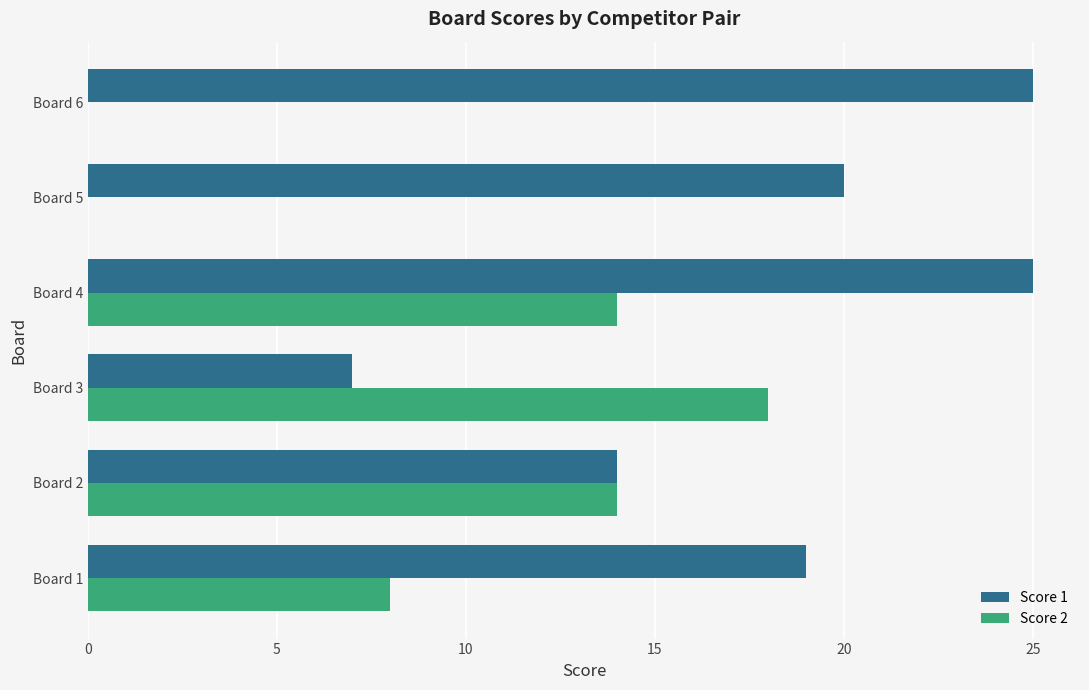

What is the total value across all series at Board 1?

27